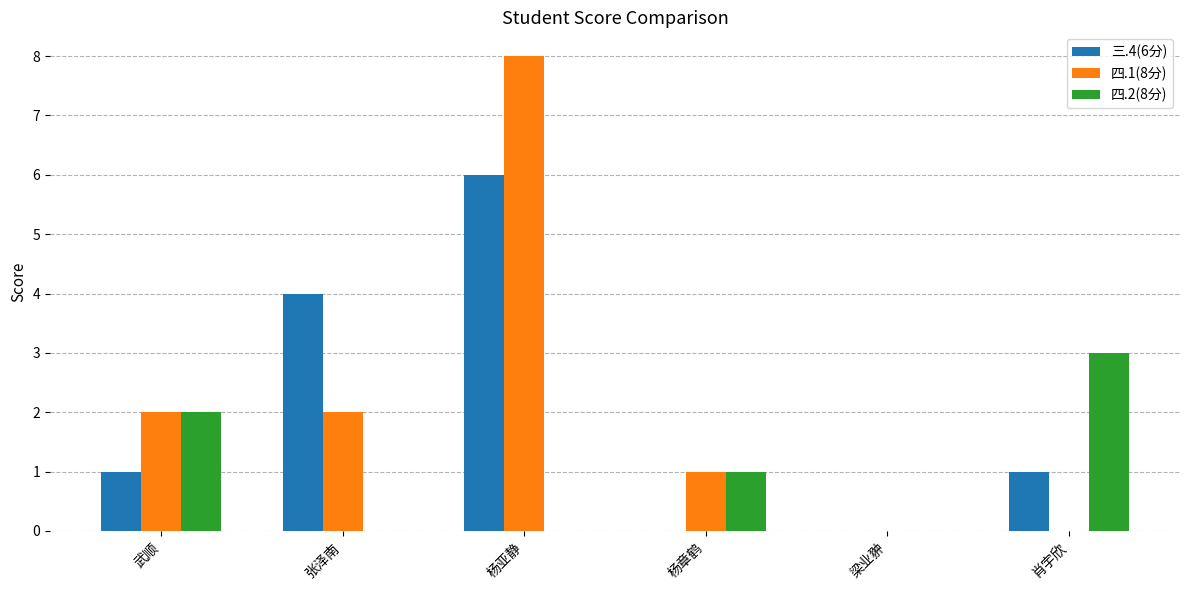

Reading right to left, extract all data points from this chart.

三.4(6分): 肖宇欣=1	梁业翀=0	杨章鹤=0	杨亚静=6	张泽南=4	武顺=1
四.1(8分): 肖宇欣=0	梁业翀=0	杨章鹤=1	杨亚静=8	张泽南=2	武顺=2
四.2(8分): 肖宇欣=3	梁业翀=0	杨章鹤=1	杨亚静=0	张泽南=0	武顺=2